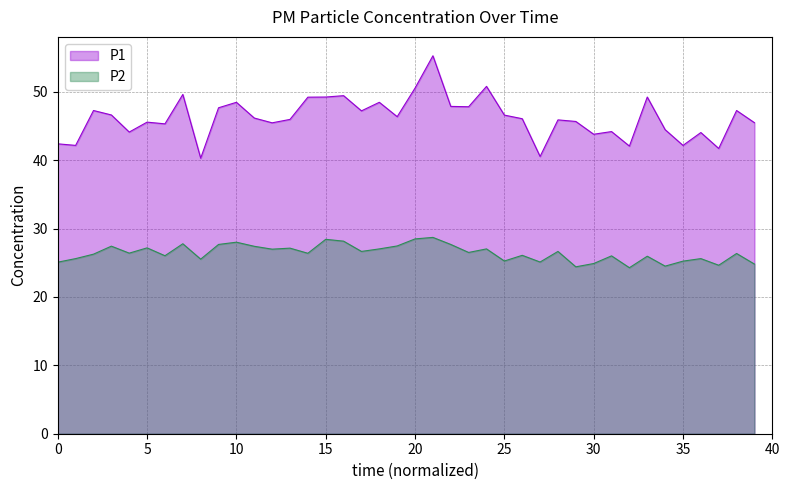

Rank the series at 33 from lowest to highest value.

P2, P1